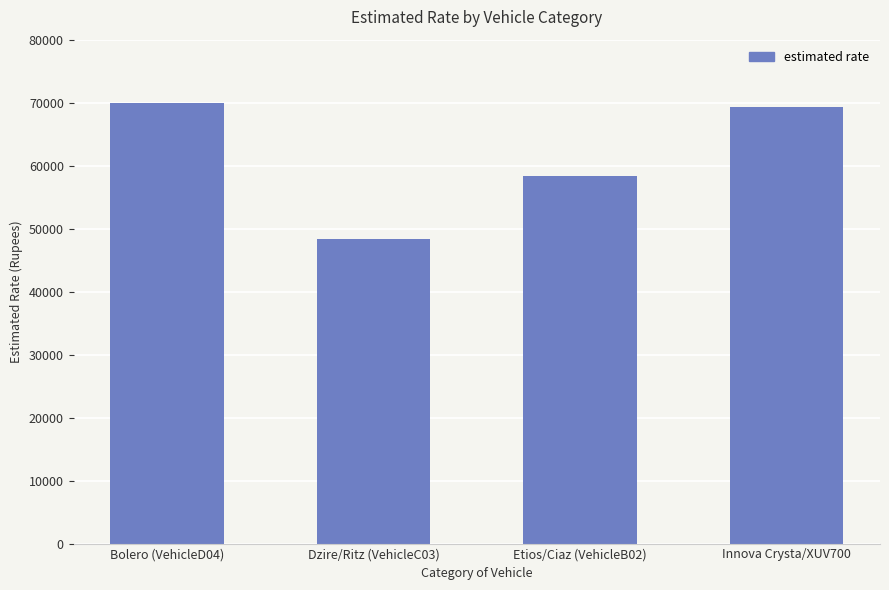

What is the minimum value shown in the chart?

48400